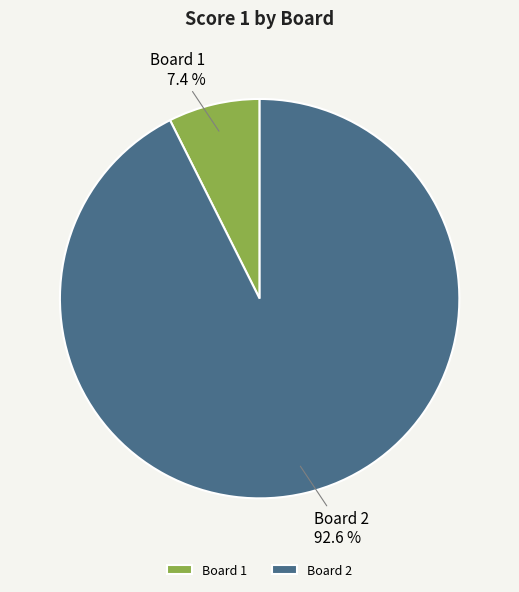

Which slice is the smallest?

Board 1